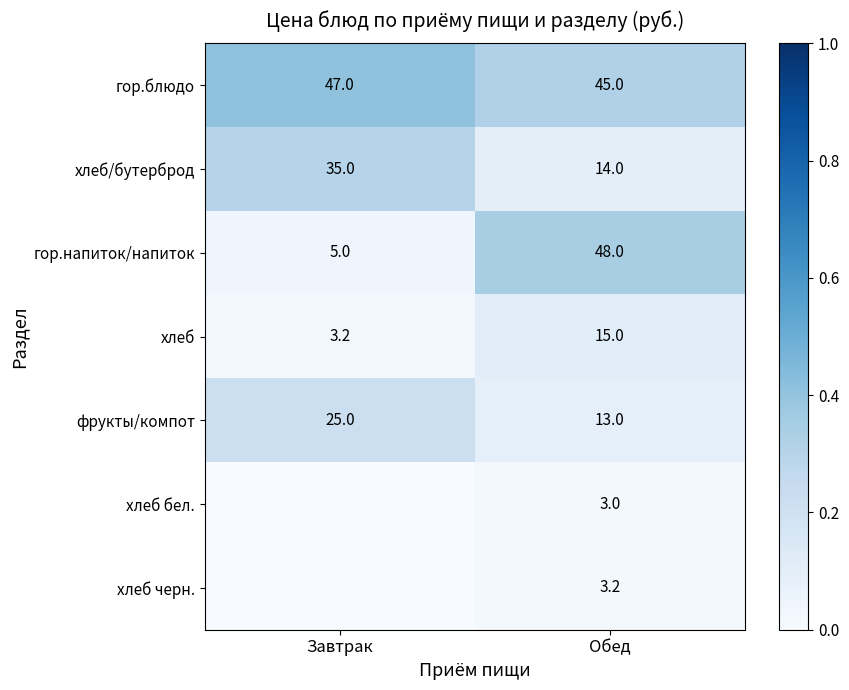

Where is гор.напиток/напиток nearest to the value 26?

Завтрак